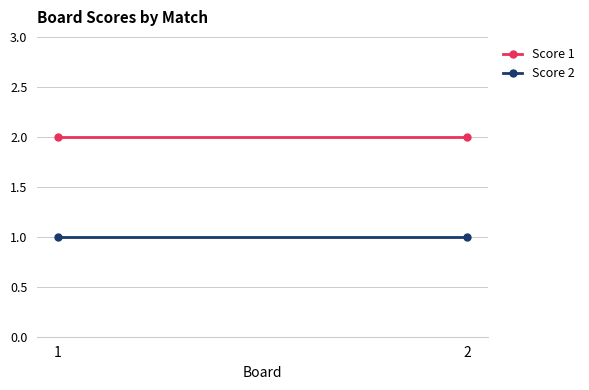

Reading right to left, extract all data points from this chart.

Score 1: 2	2
Score 2: 1	1